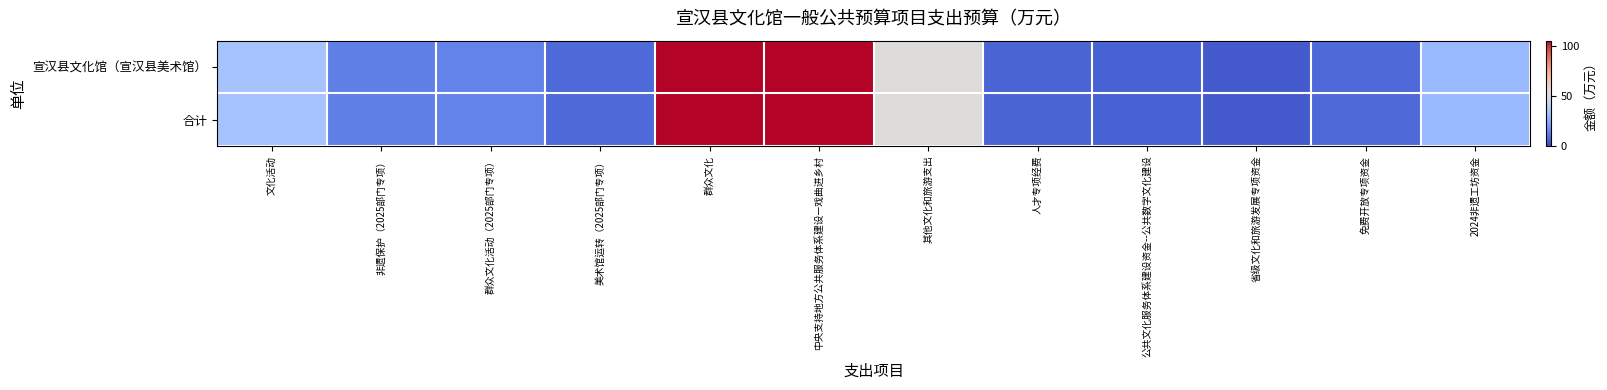

Reading right to left, what are all the values shown in this chart?

宣汉县文化馆（宣汉县美术馆）: 2024非遗工坊资金=30.0	免费开放专项资金=7.2	省级文化和旅游发展专项资金=3.8	公共文化服务体系建设资金--公共数字文化建设=5.5	人才专项经费=6.0	其他文化和旅游支出=52.5	中央支持地方公共服务体系建设—戏曲进乡村=105.0	群众文化=105.0	美术馆运转（2025部门专项）=7.0	群众文化活动（2025部门专项）=13.8	非遗保护（2025部门专项）=13.1	文化活动=33.9
合计: 2024非遗工坊资金=30.0	免费开放专项资金=7.2	省级文化和旅游发展专项资金=3.8	公共文化服务体系建设资金--公共数字文化建设=5.5	人才专项经费=6.0	其他文化和旅游支出=52.5	中央支持地方公共服务体系建设—戏曲进乡村=105.0	群众文化=105.0	美术馆运转（2025部门专项）=7.0	群众文化活动（2025部门专项）=13.8	非遗保护（2025部门专项）=13.1	文化活动=33.9